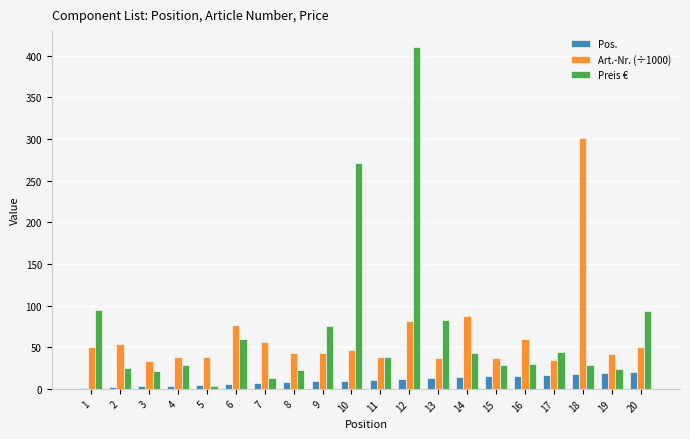

The value of Preis € at 4 is 29.0. True or false?

True